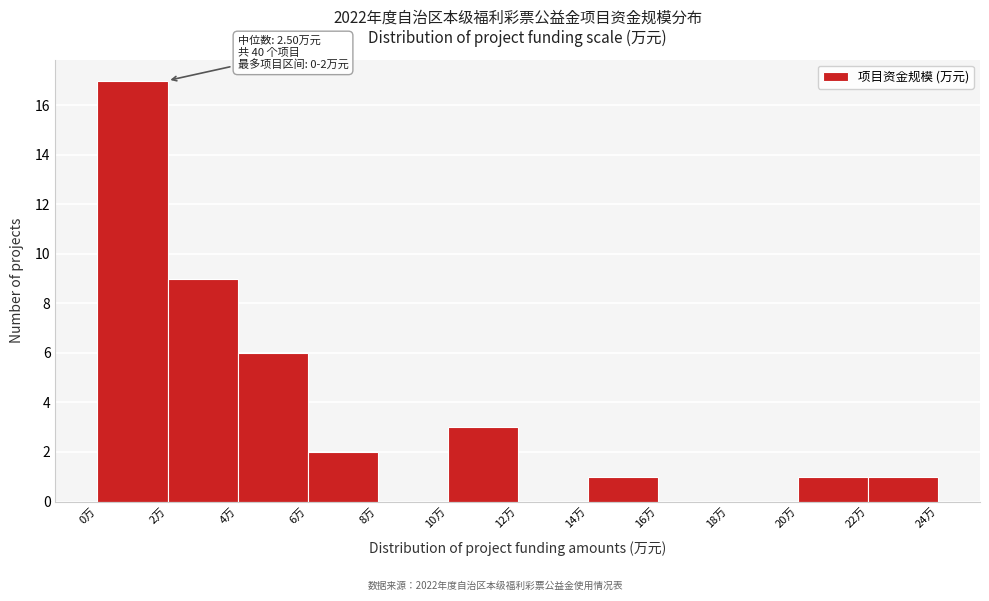

Over which range of the x-axis is the bar tallest?

0 to 2